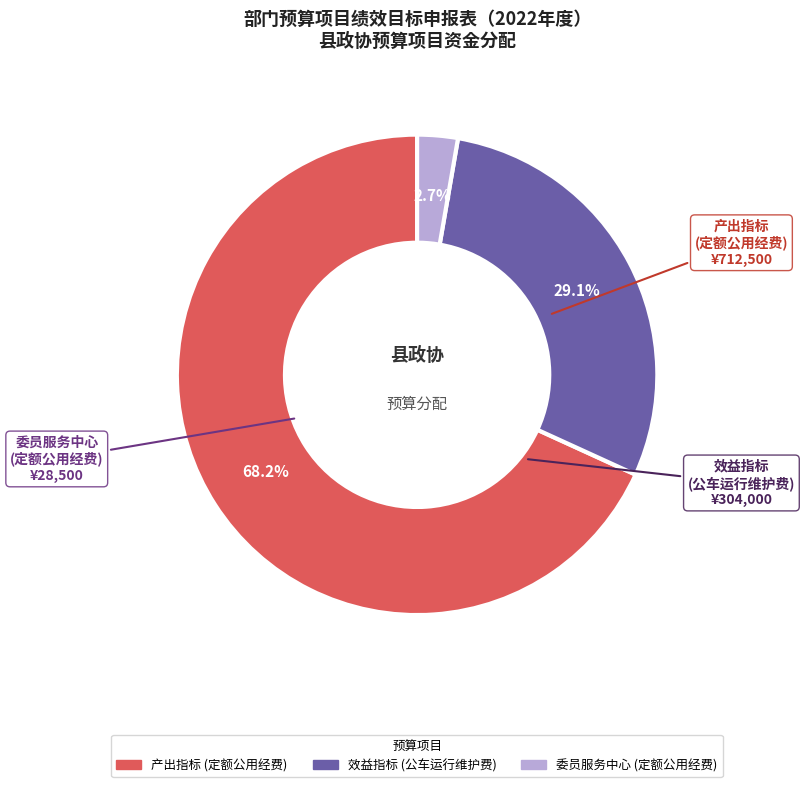

Is there a majority slice in this chart?

Yes